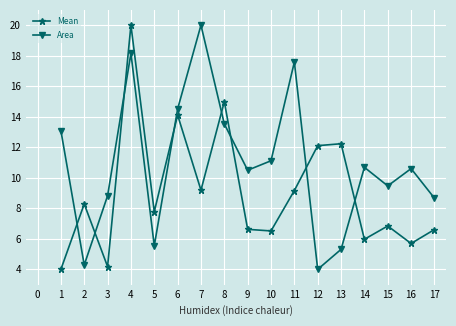

True or false: Mean has more than 0 points higher than both neighbors.

True